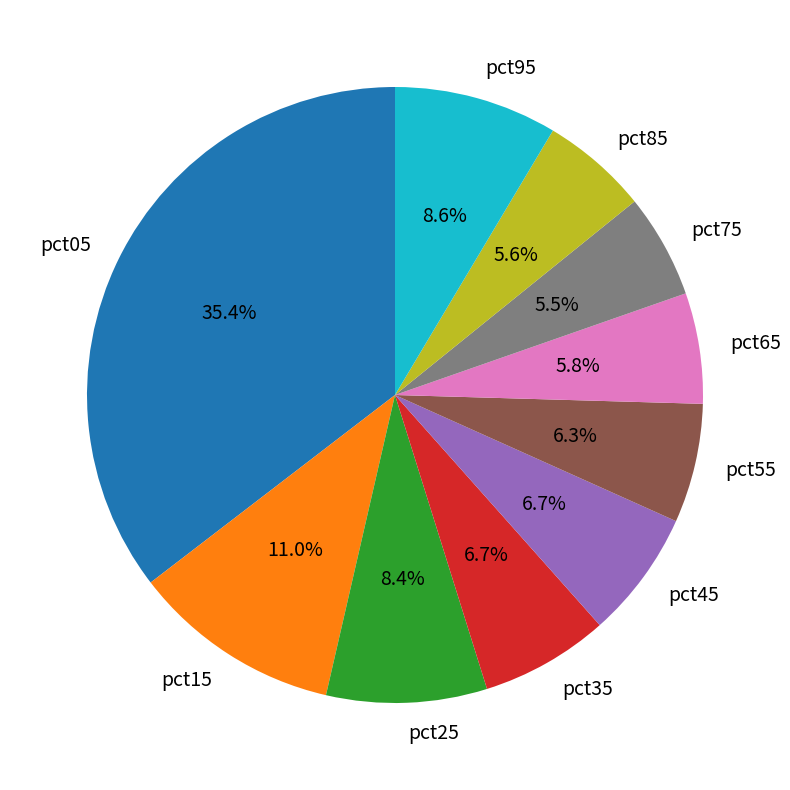

Is pct55 the majority of the pie?

No